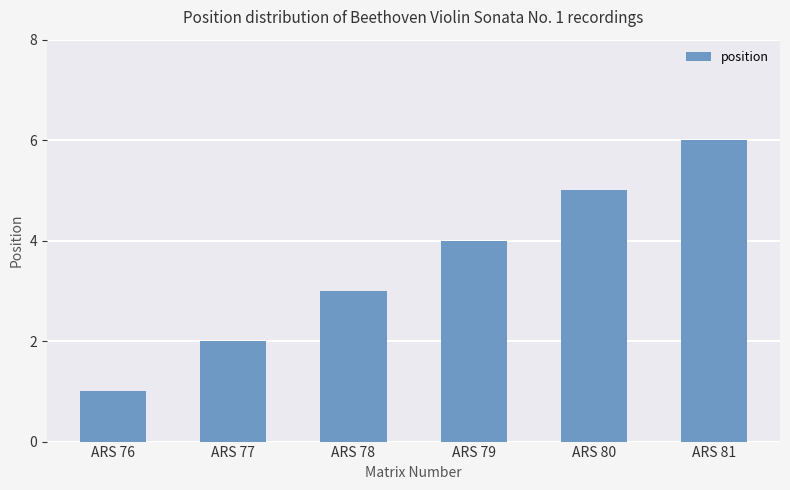

True or false: the data shows 2 at ARS 77.

True